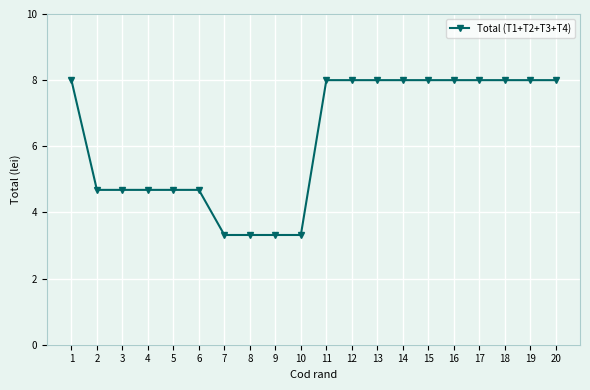

What is the value of the 16th point from the left?

8.0